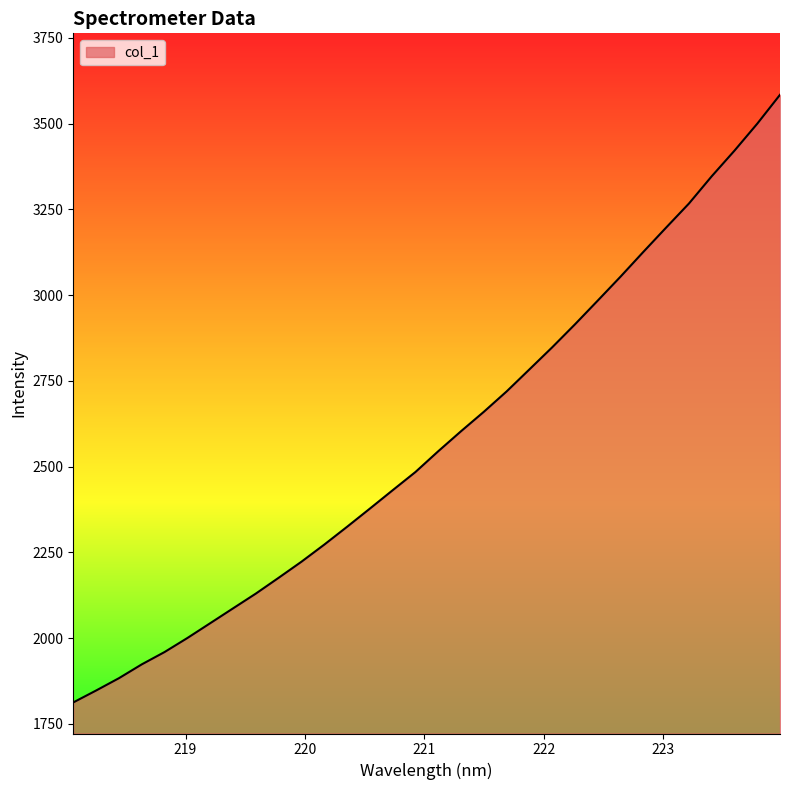

What is the difference between the maximum and minimum values?

1771.6